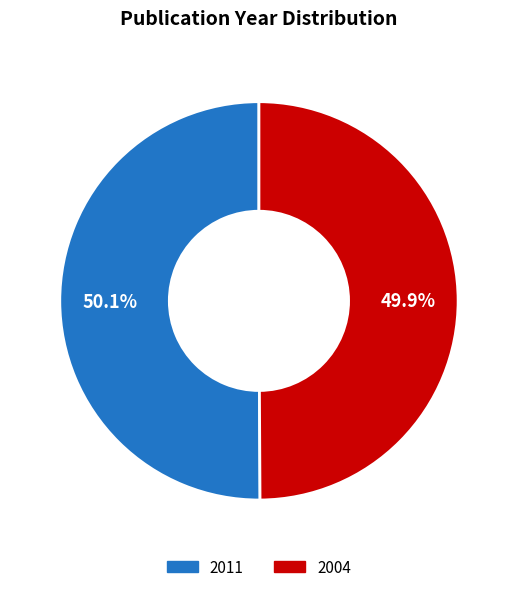

How much of the chart is everything except 2011?

49.9%